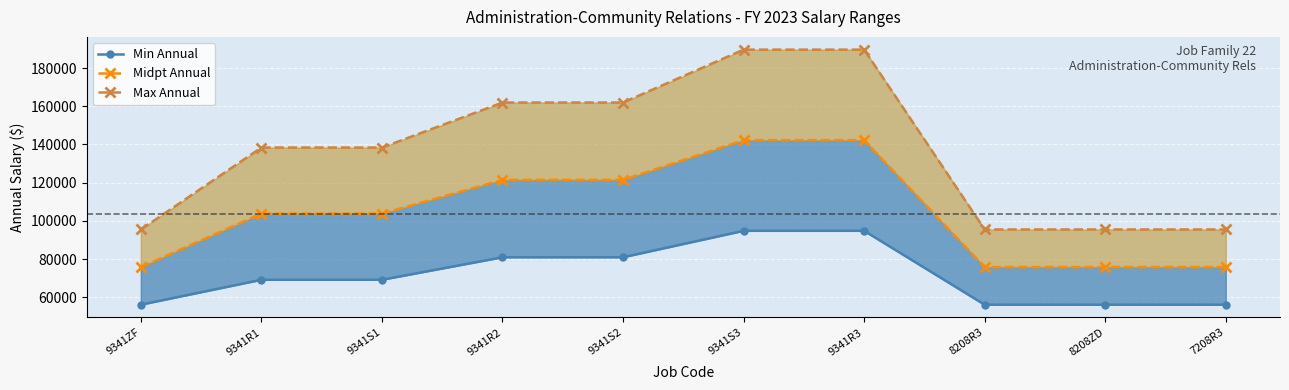

The value of Max Annual line at 8208ZD is 95513.6. True or false?

True